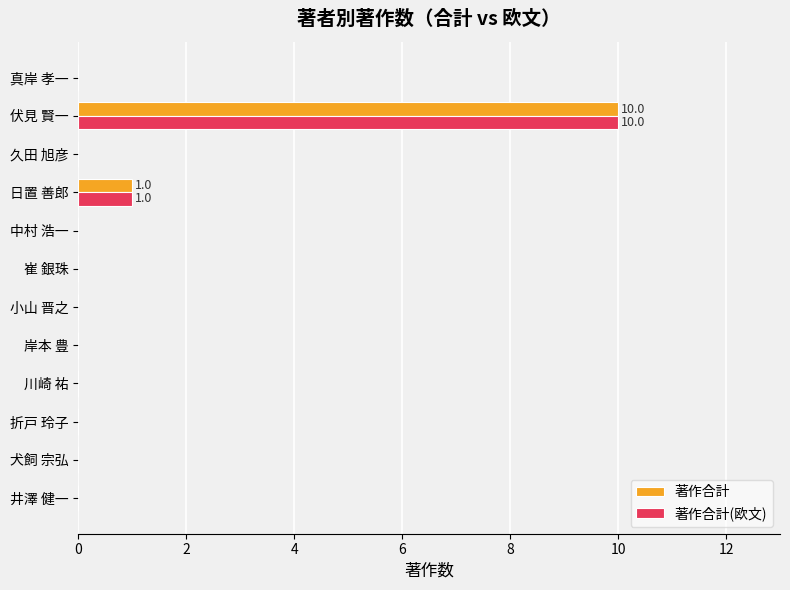

What is the sum of all 著作合計 values?

11